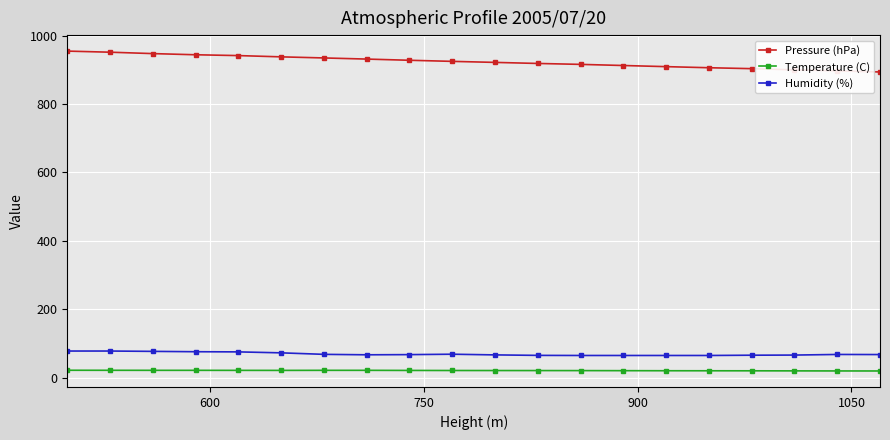

What is the value of the Humidity (%) point at the 4th from the left?

76.0